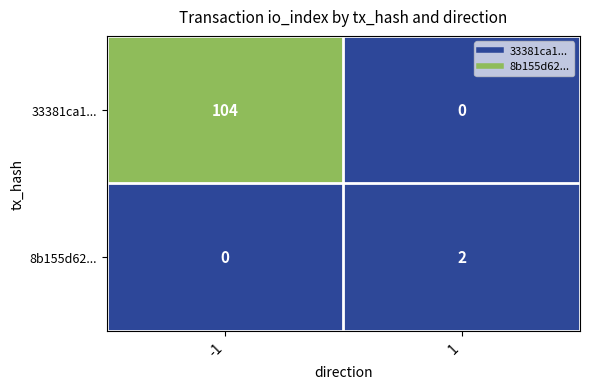

Rank the series at 1 from highest to lowest value.

8b155d62..., 33381ca1...